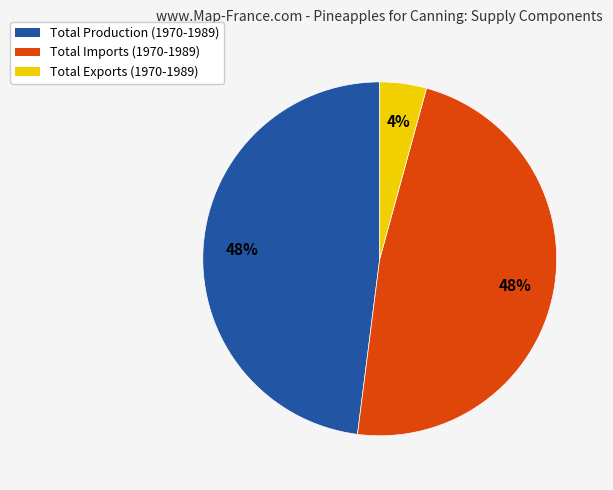

To the nearest percent, what is the difference between the largest and smallest slice percentages?

44%